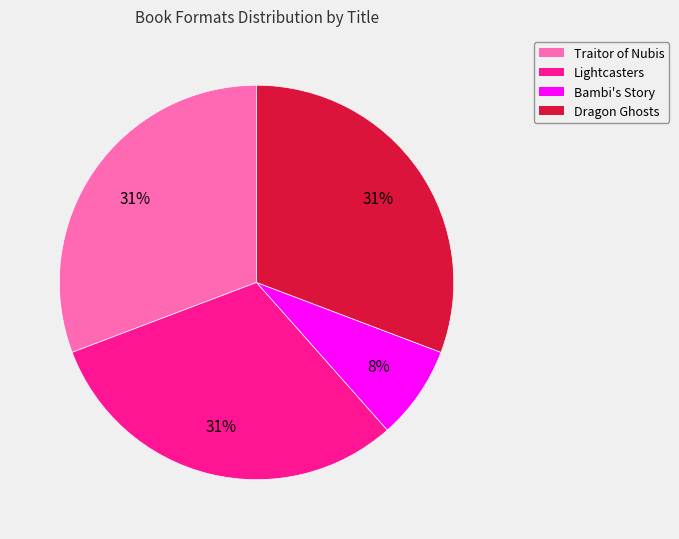

Is there any slice that represents more than half of the pie?

No